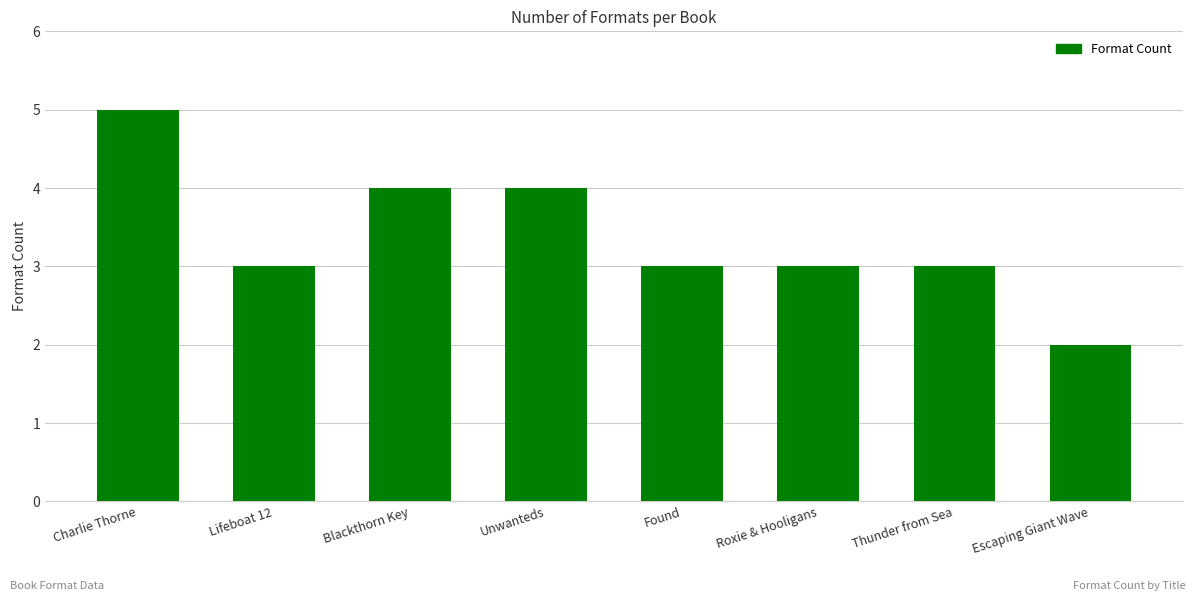

The chart shows a value of 1 at Found. True or false?

False